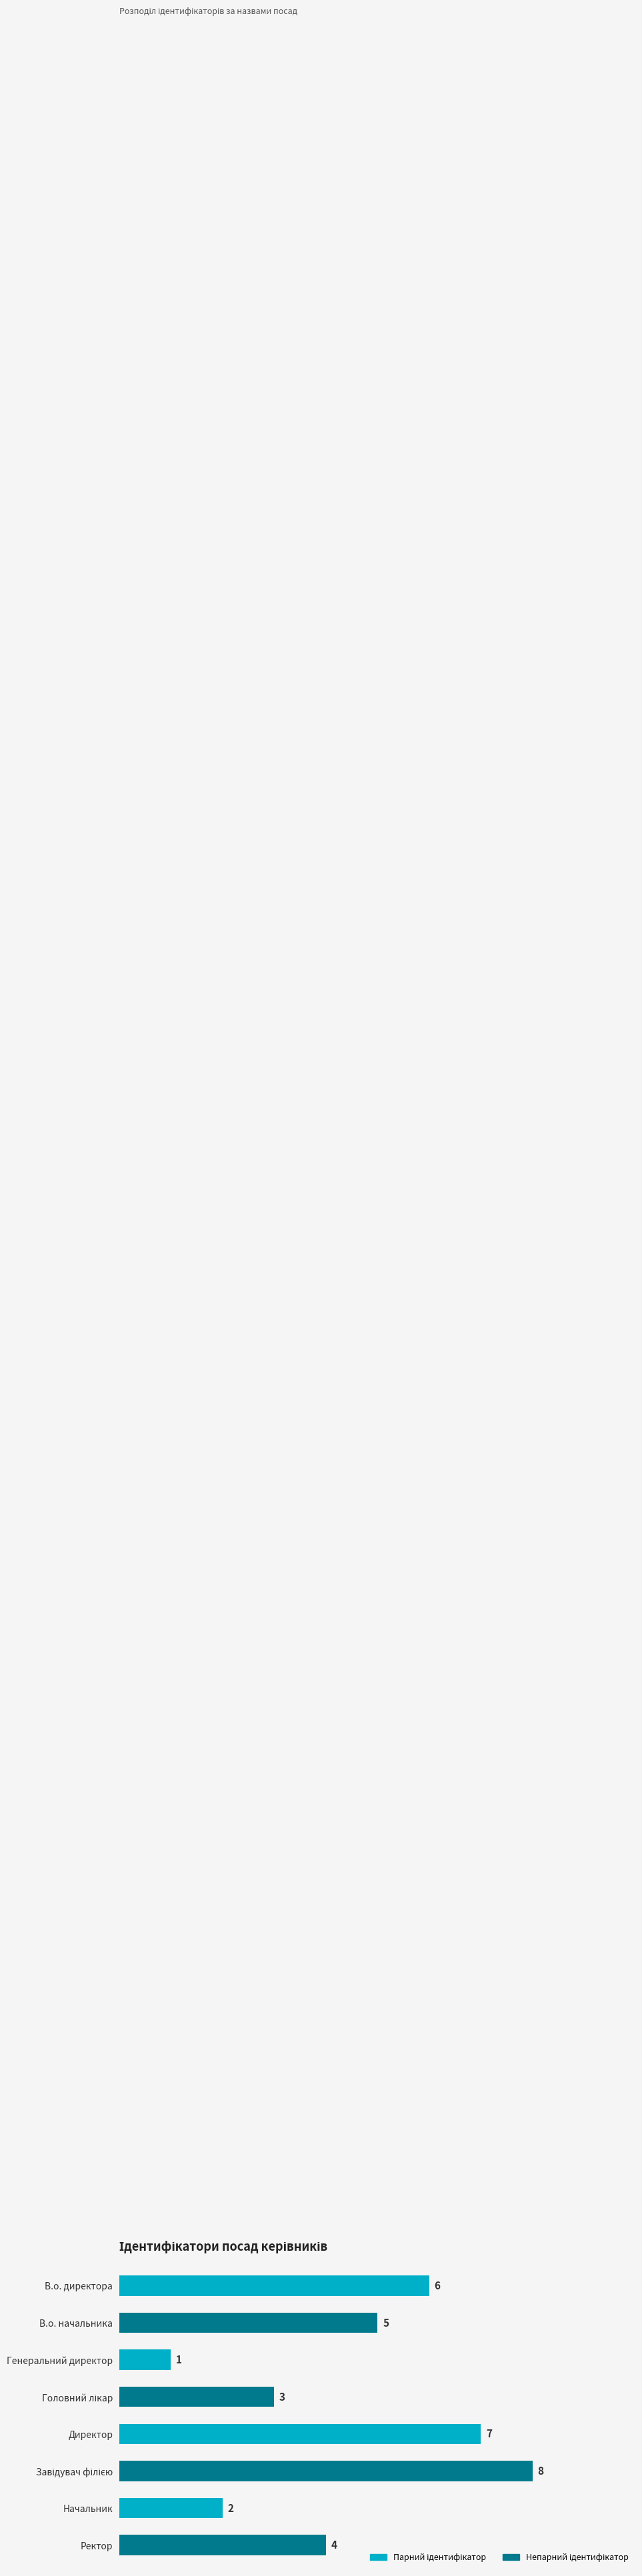

How many data points are less than 5?

4